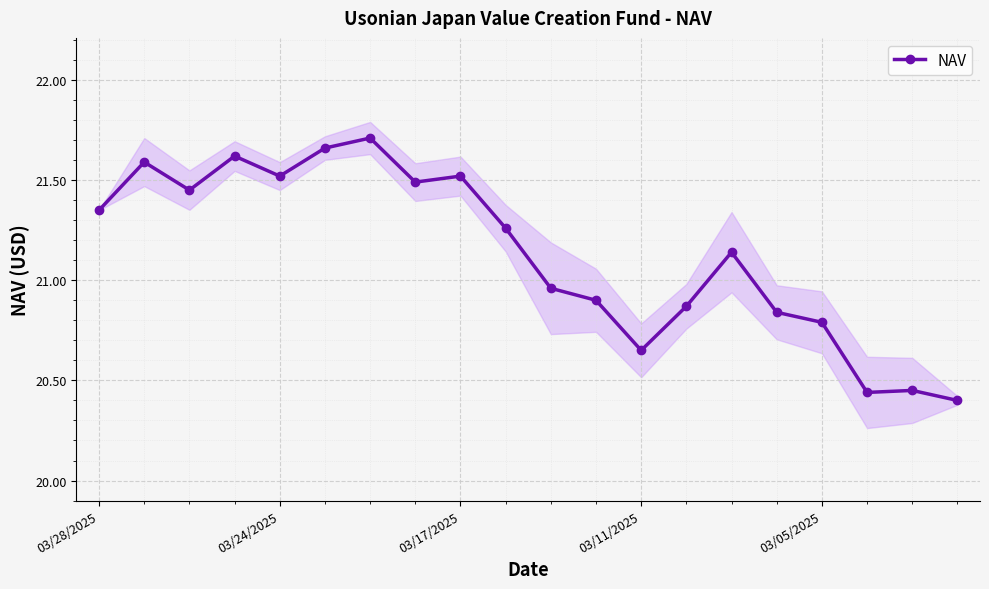

Where does the data first go above 21?

03/28/2025